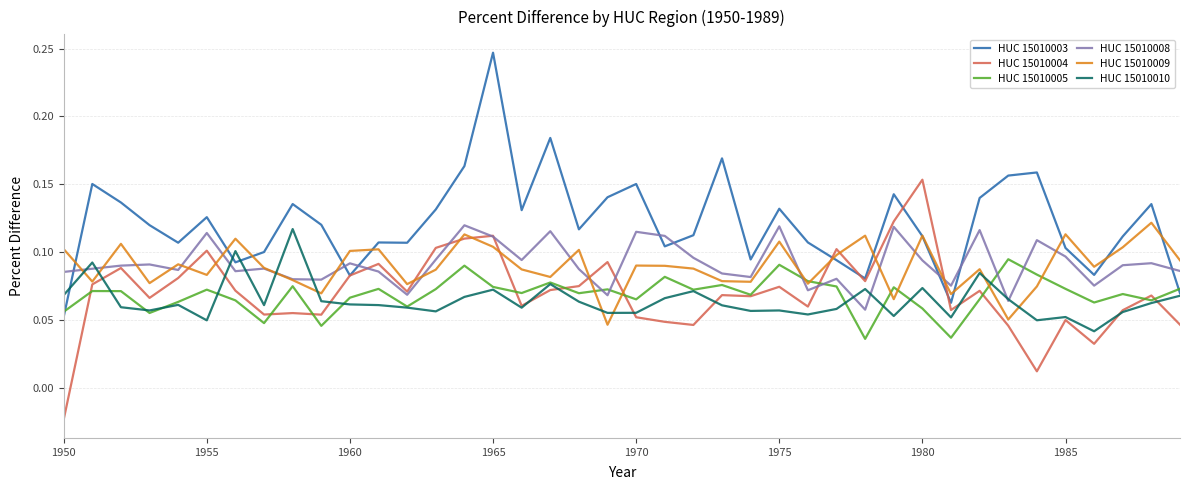

How many lines are shown in the chart?

6